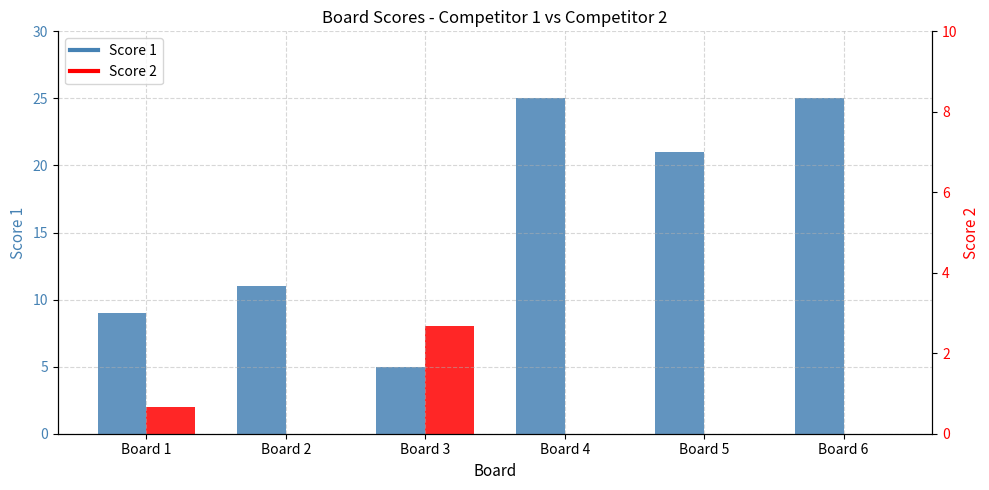

Reading right to left, extract all data points from this chart.

Score 1: Board 6=25	Board 5=21	Board 4=25	Board 3=5	Board 2=11	Board 1=9
Score 2: Board 6=0	Board 5=0	Board 4=0	Board 3=8	Board 2=0	Board 1=2